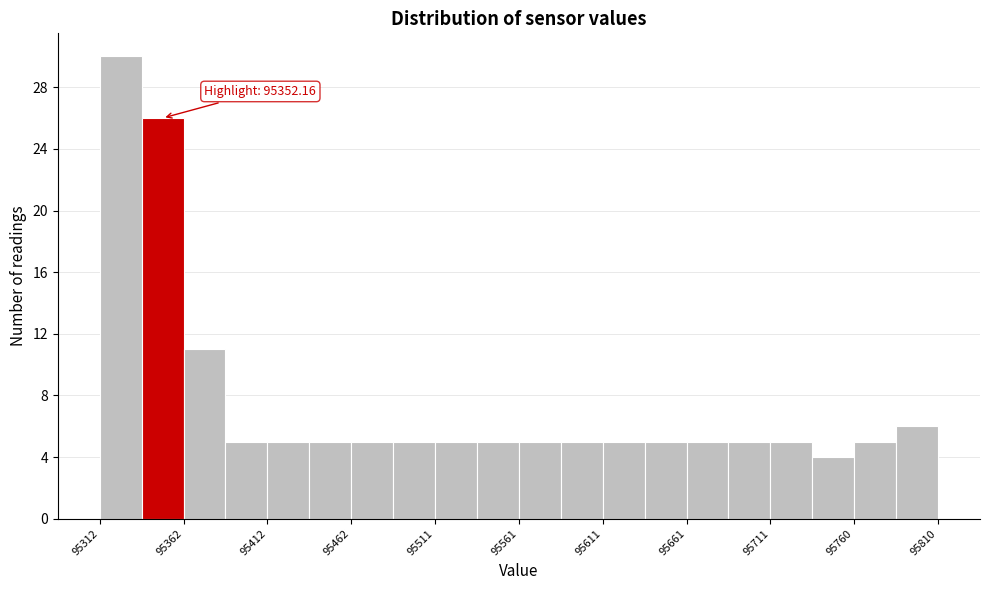

Over which range of the x-axis is the bar tallest?

95310 to 95335